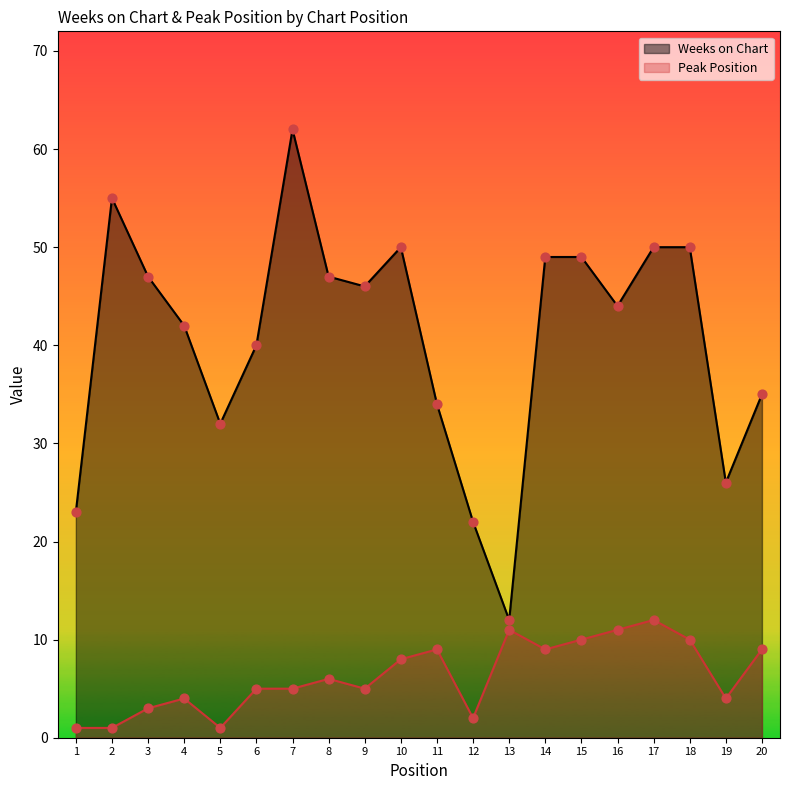

What are all the series names shown in the legend?

Weeks on Chart, Peak Position